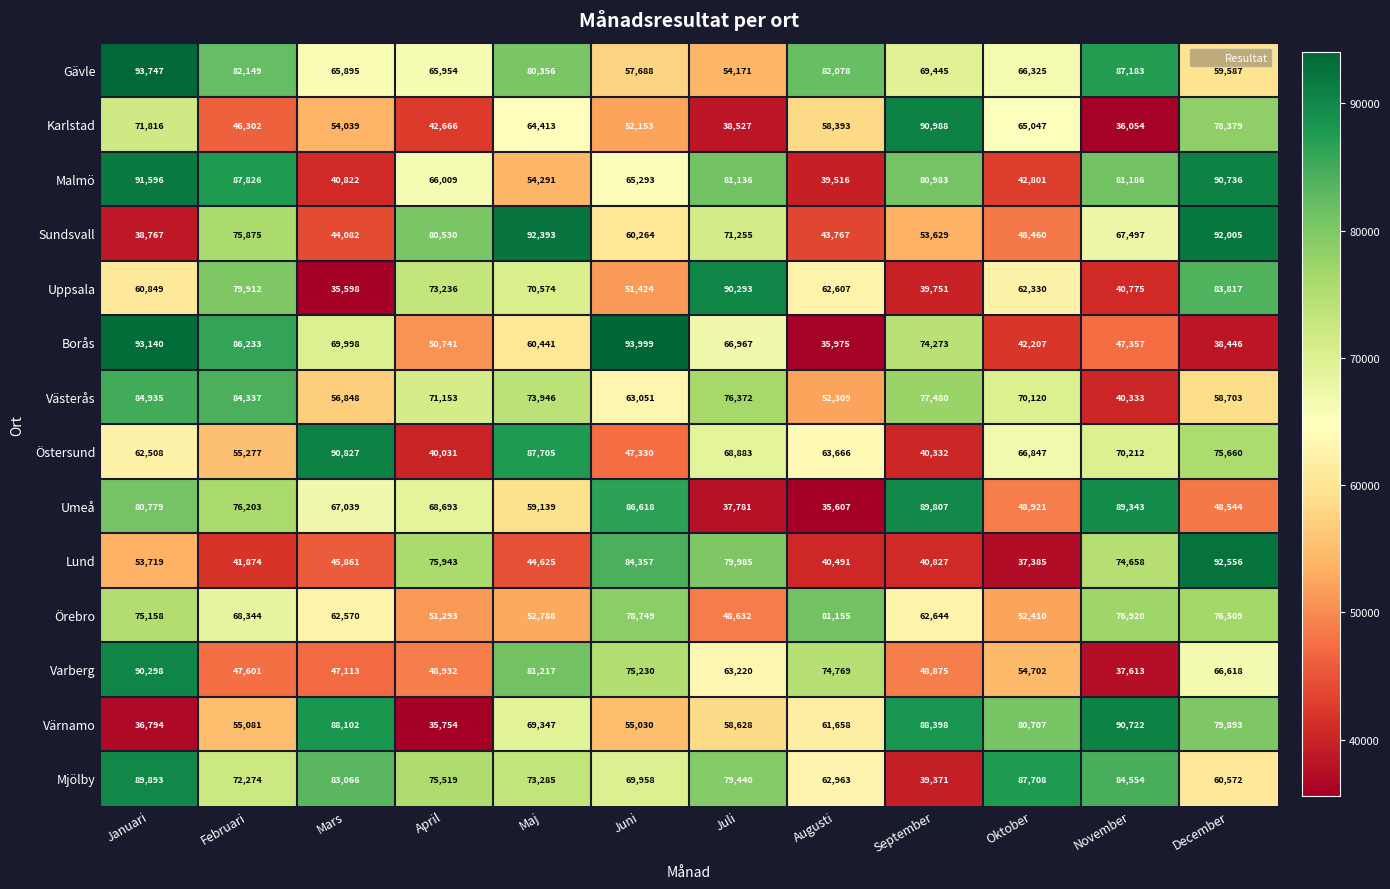

What is the difference between the second highest and second lowest values in the Gävle series?

29495